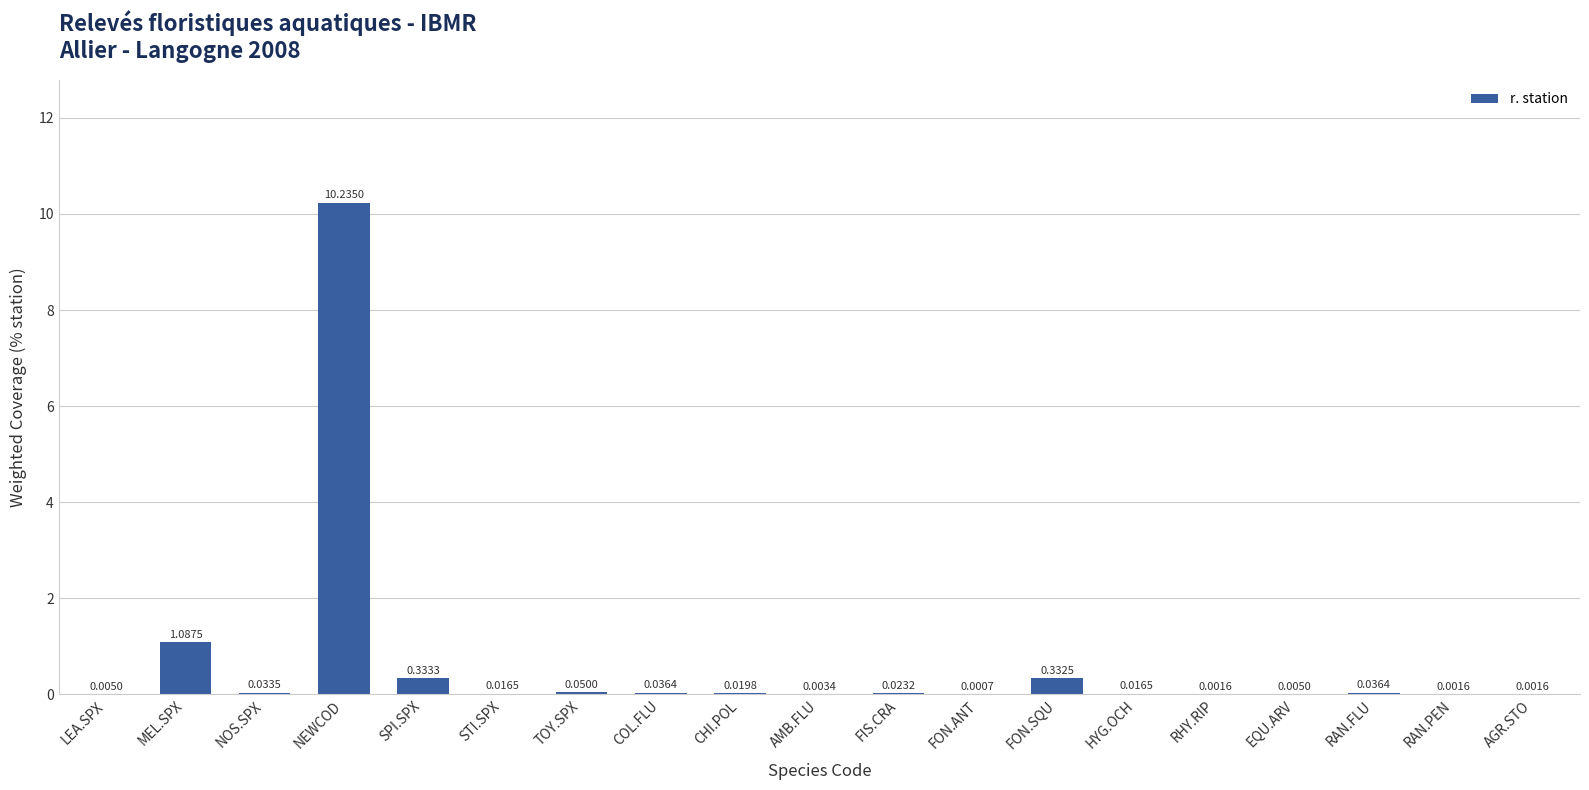

What is the sum of all values?

12.2